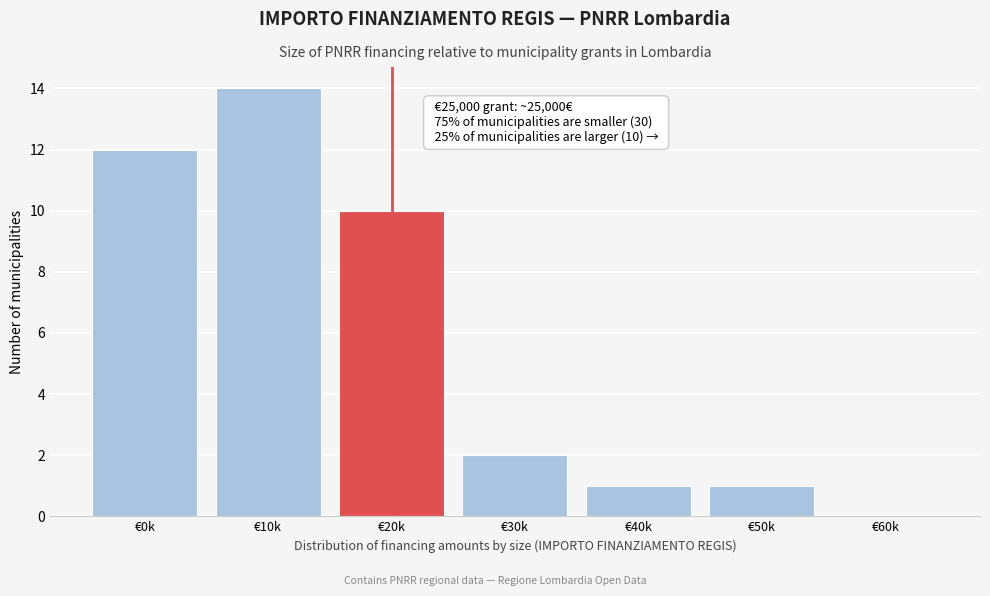

At which label is the value closest to 7?

€20k